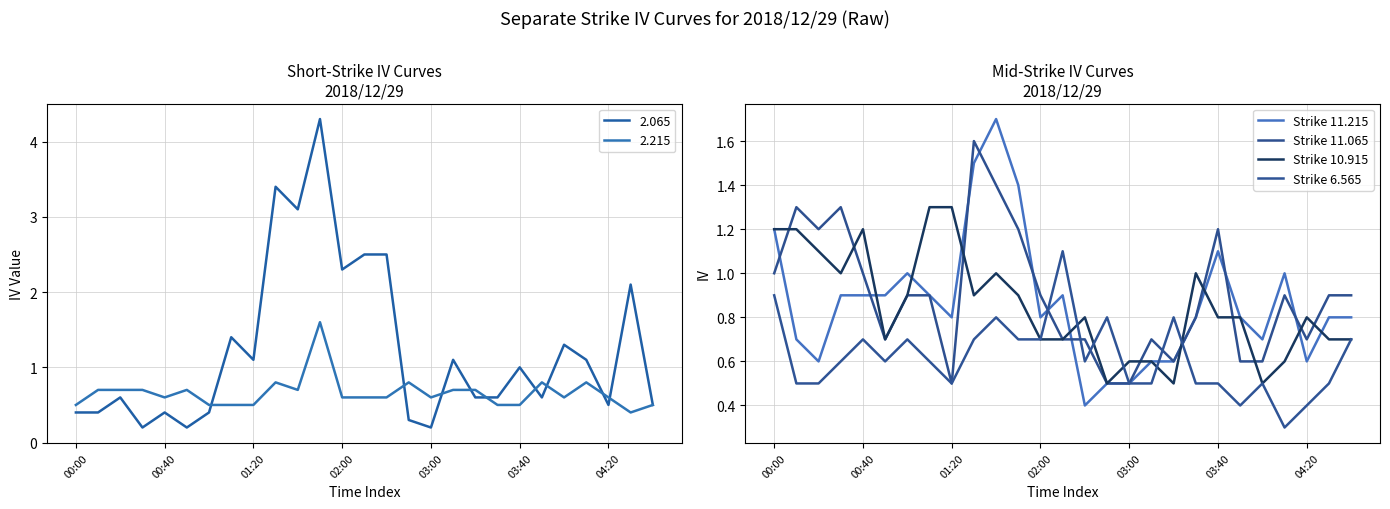

Rank the series by their maximum value, from highest to lowest.

Strike 11.215, Strike 11.065, Strike 10.915, Strike 6.565